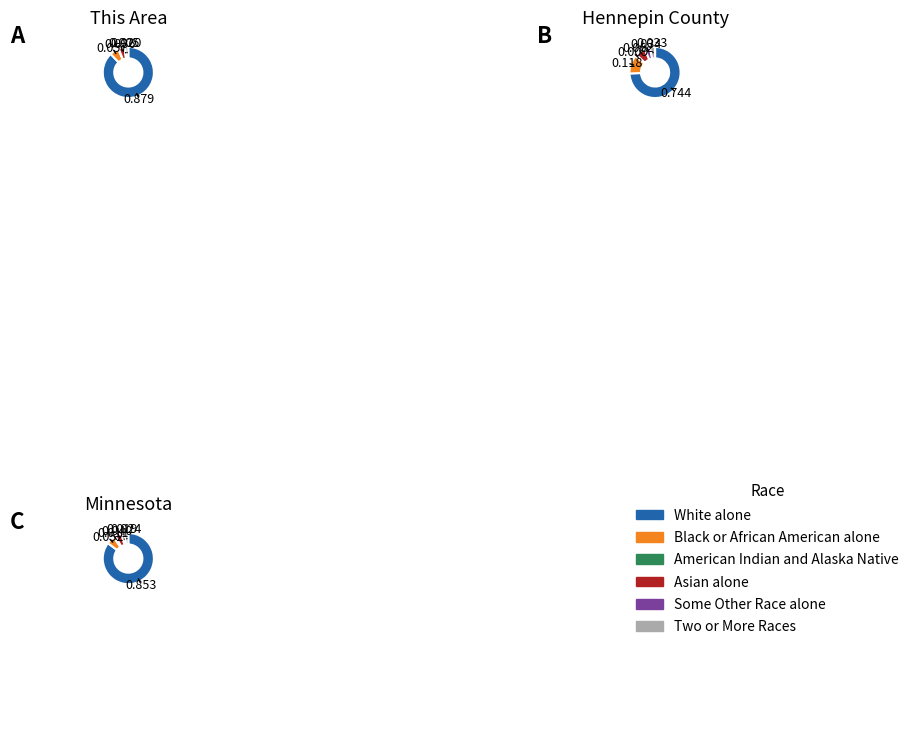

At This Area, list the series in order from smallest to largest.

American Indian and Alaska Native, Some Other Race alone, Two or More Races, Asian alone, Black or African American alone, White alone